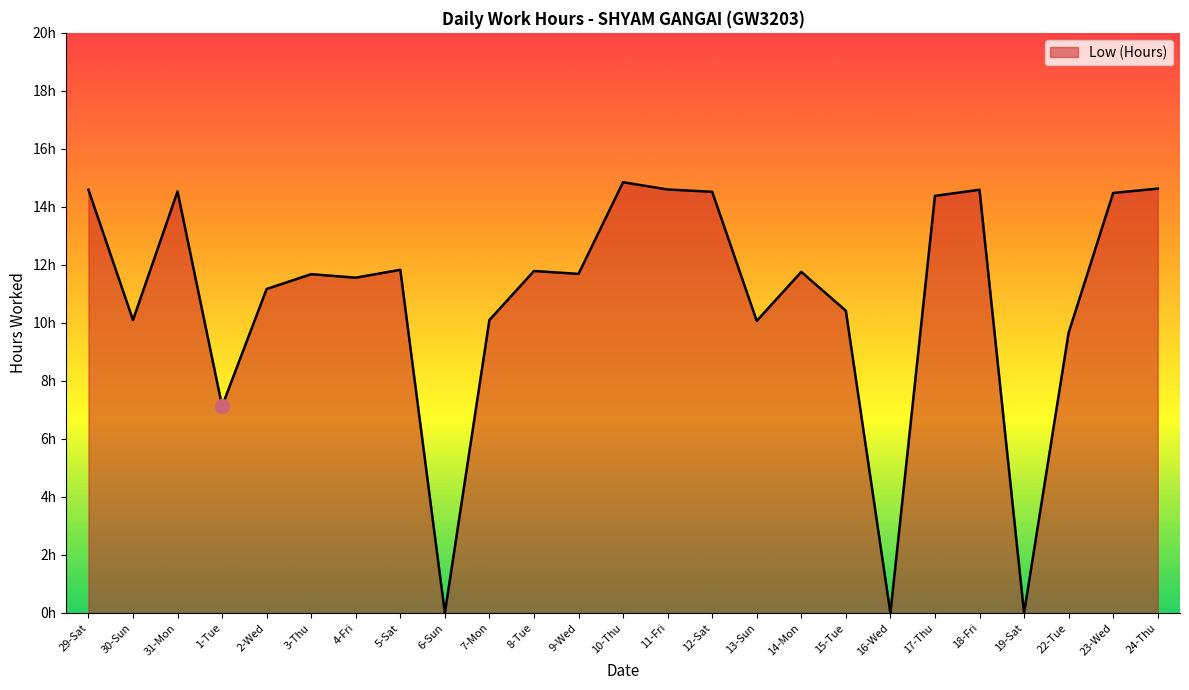

True or false: the data has more than 2 interior local peaks.

True